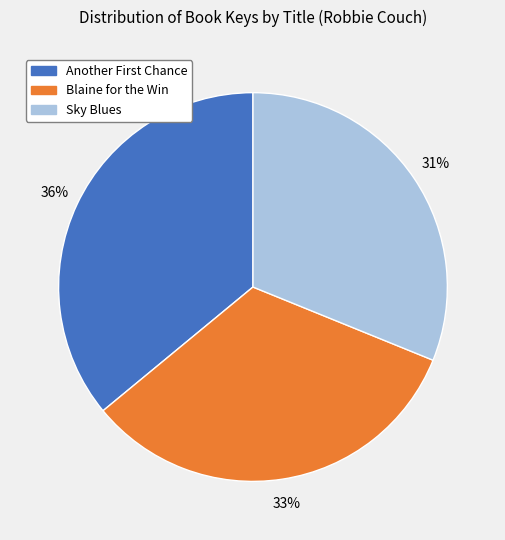

To the nearest percent, what is the average slice percentage?

33%